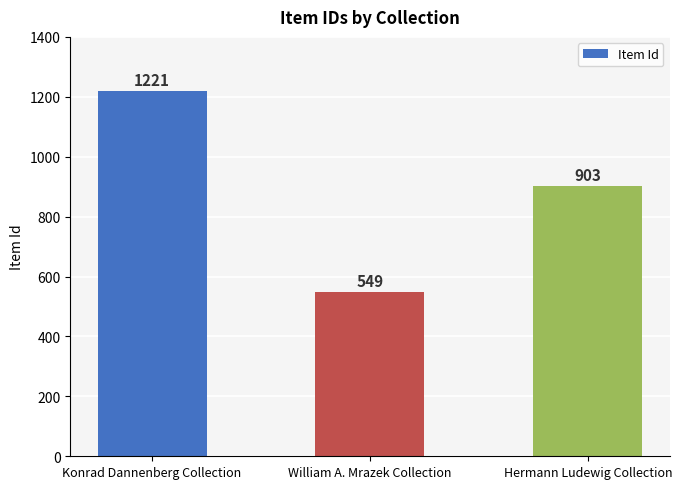

How many data points does each series have?

3